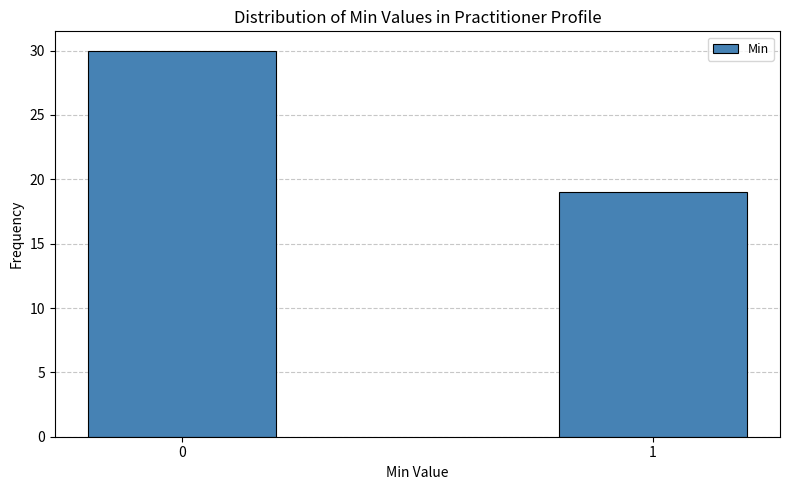

Reading right to left, extract all data points from this chart.

19	30